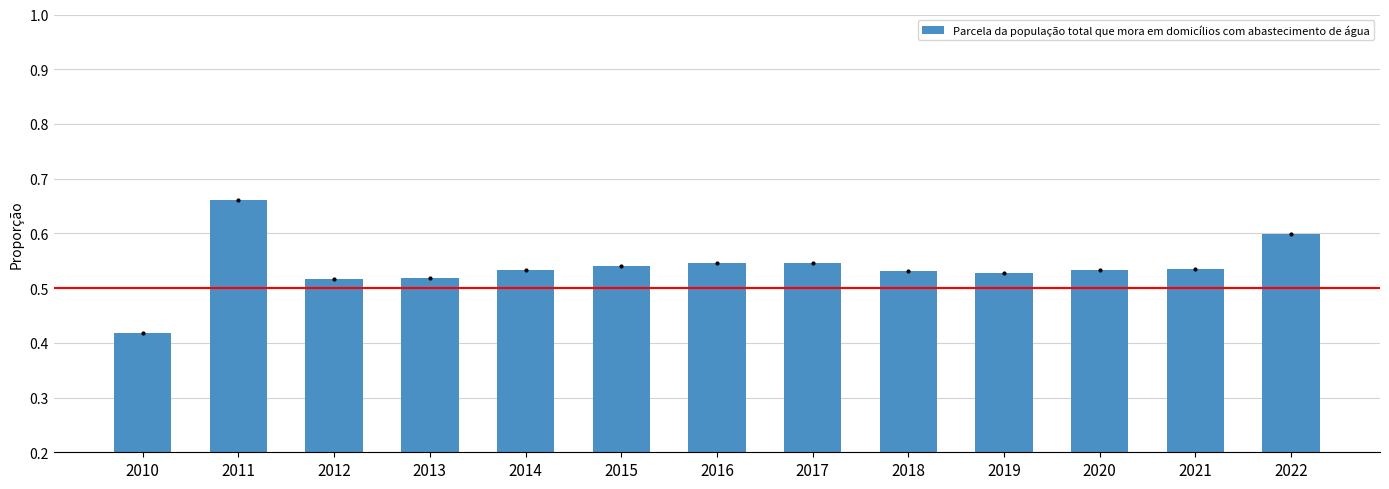

At which category does the chart reach its peak across all series?

2011